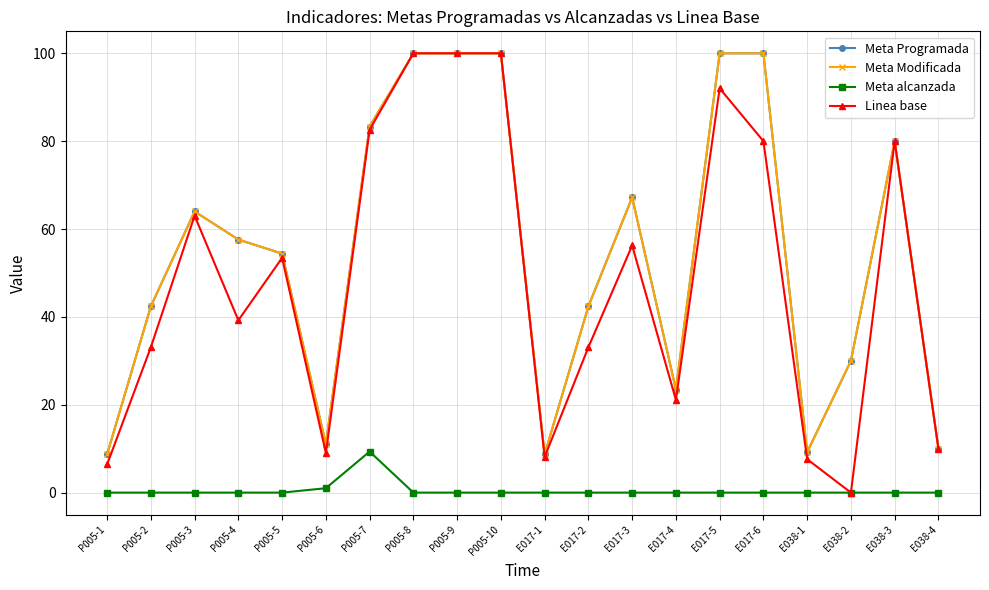

What is the label of the 9th point from the right?

E017-2